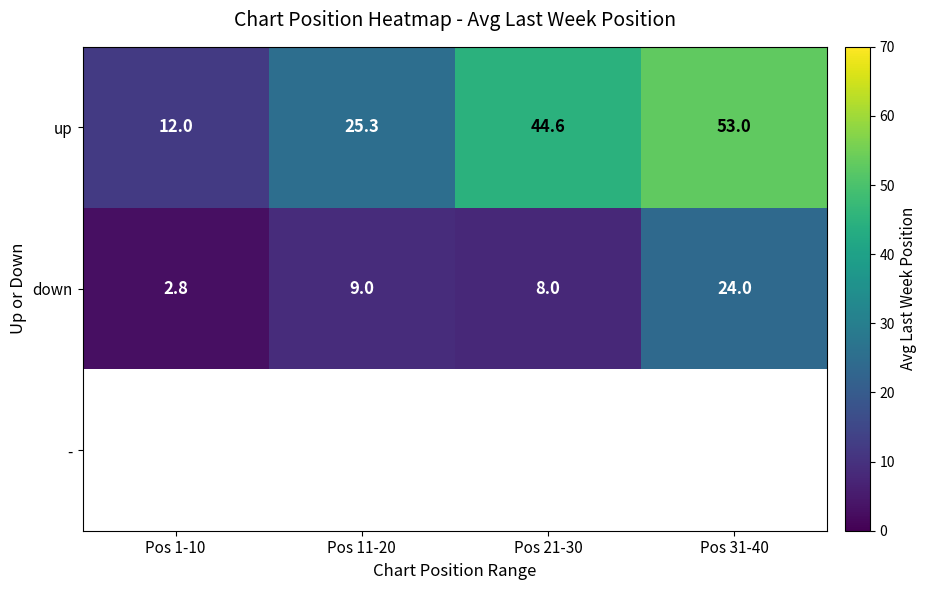

Which has a higher value, Pos 11-20 or Pos 1-10?

Pos 11-20